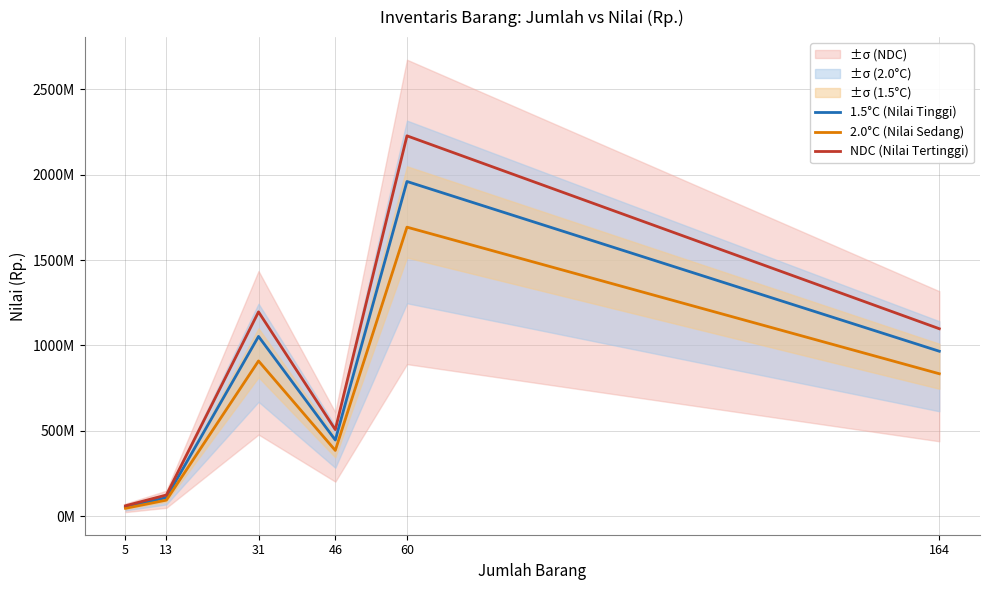

Which label corresponds to the smallest value in the chart?

5